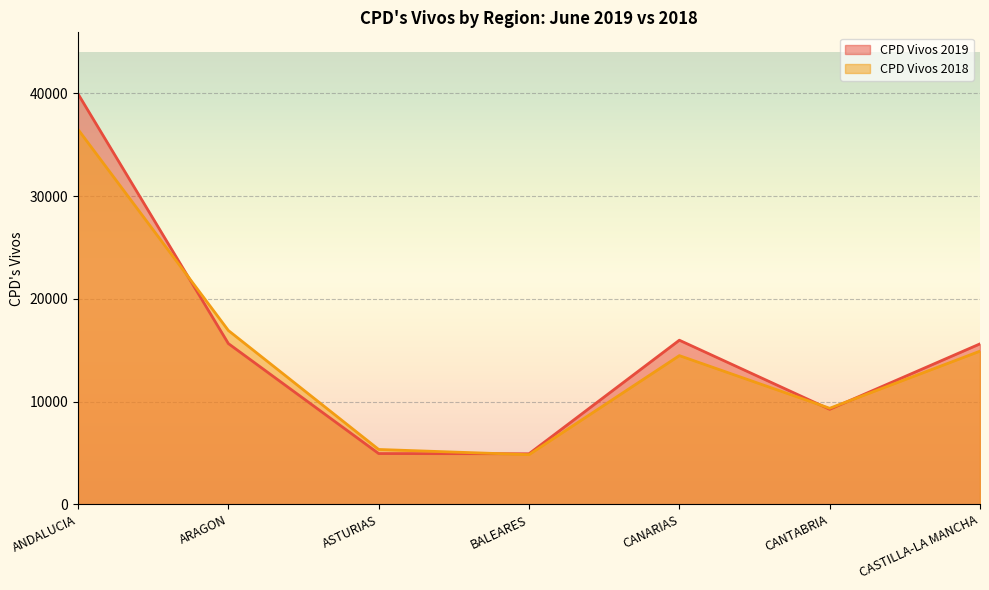

True or false: CPD Vivos 2018 has a value of 36483 at ANDALUCIA.

True